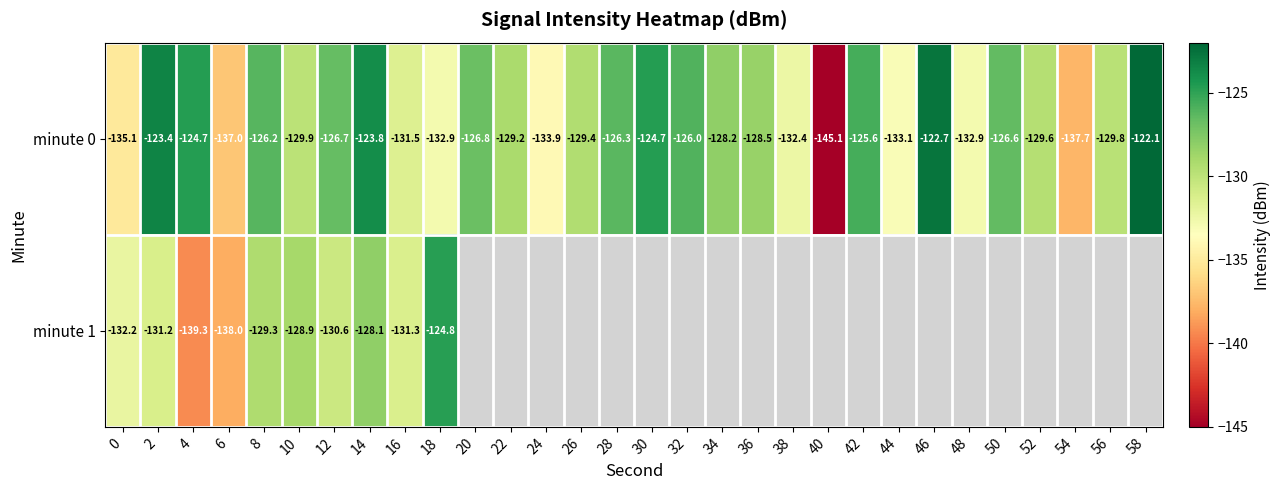

At how many categories does at least one series exceed -143?

29